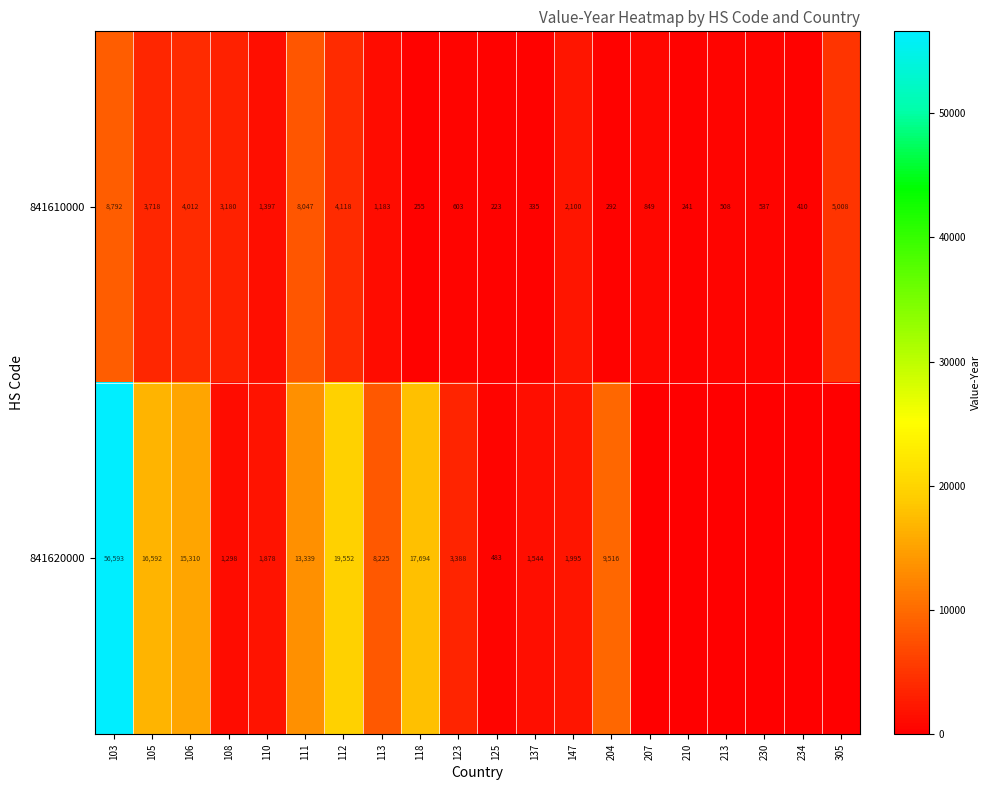

Rank the series at 103 from lowest to highest value.

841610000, 841620000